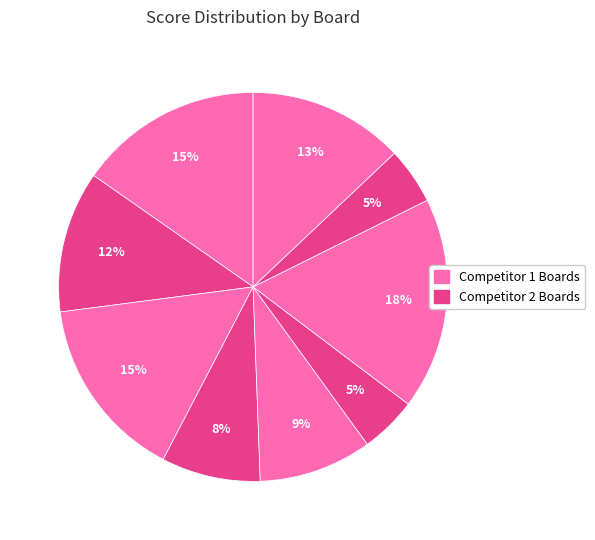

How many segments does this pie chart have?

9